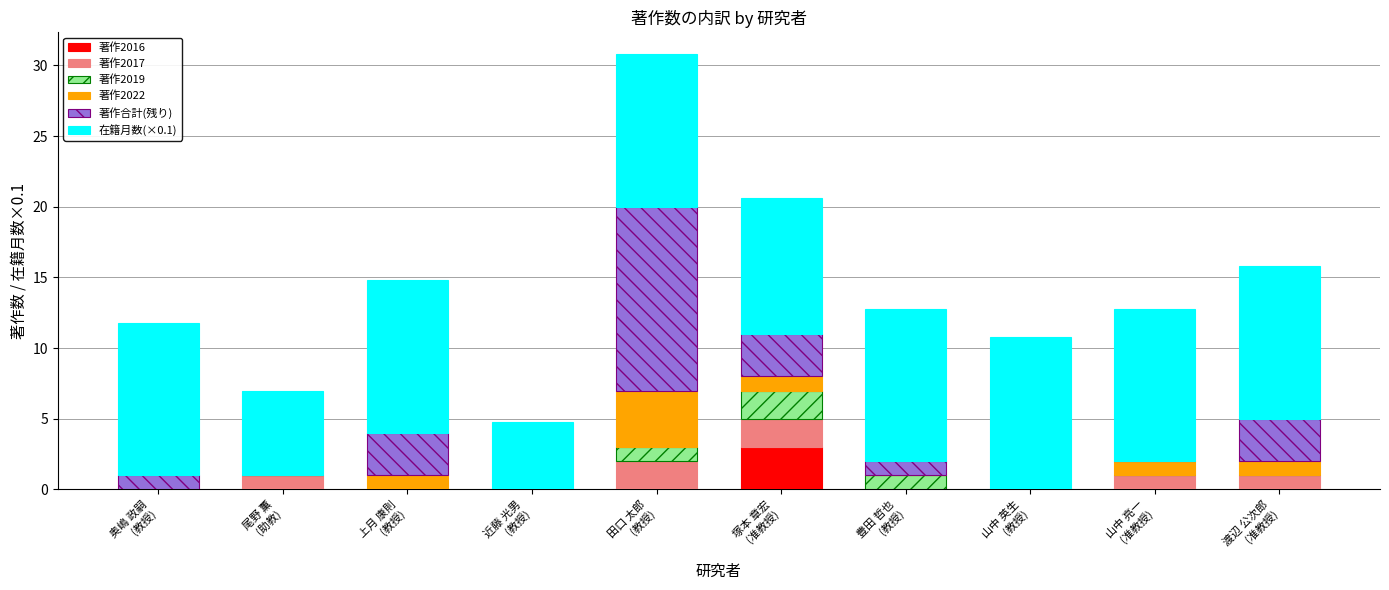

Are the bars horizontal?

No